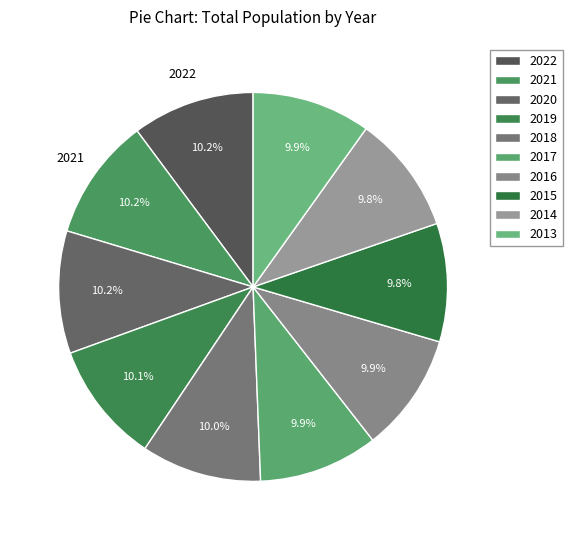

To the nearest percent, what is the combined percentage of 2014 and 2016?

20%